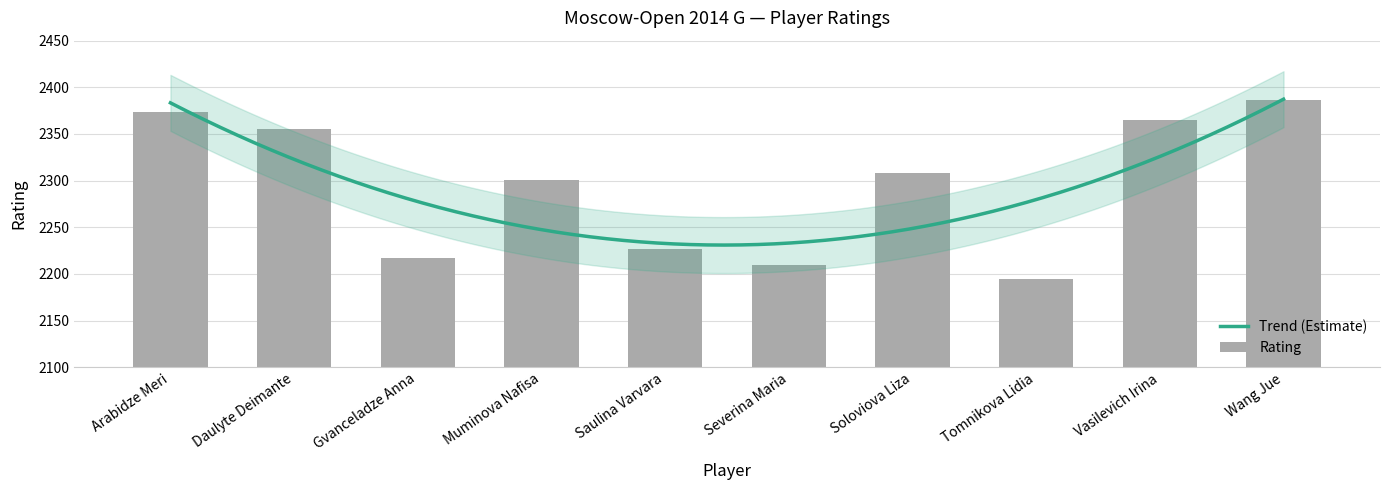

What is the change in value from Saulina Varvara to Tomnikova Lidia?

-32